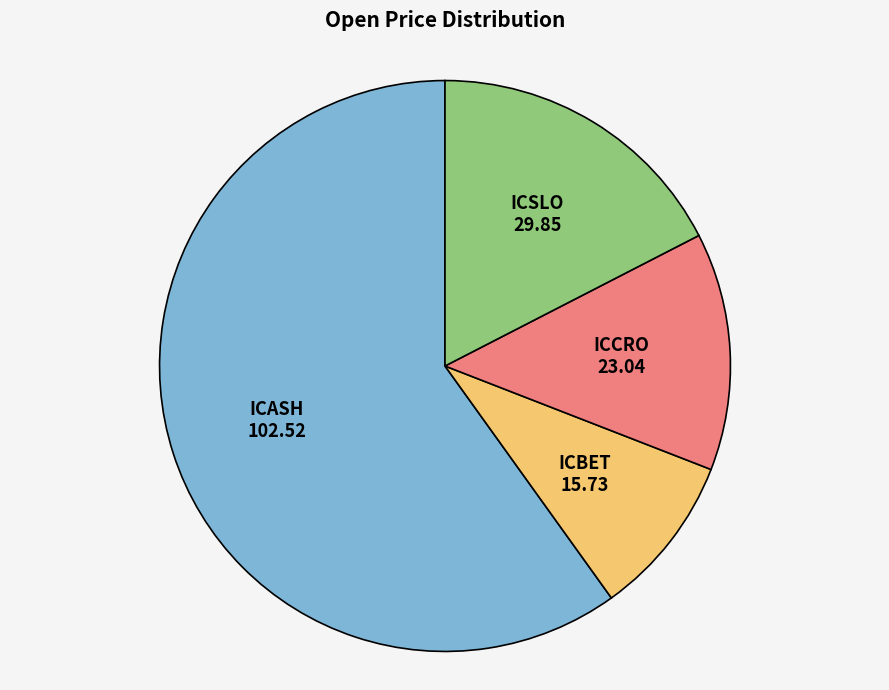

How many slices are in this pie chart?

4